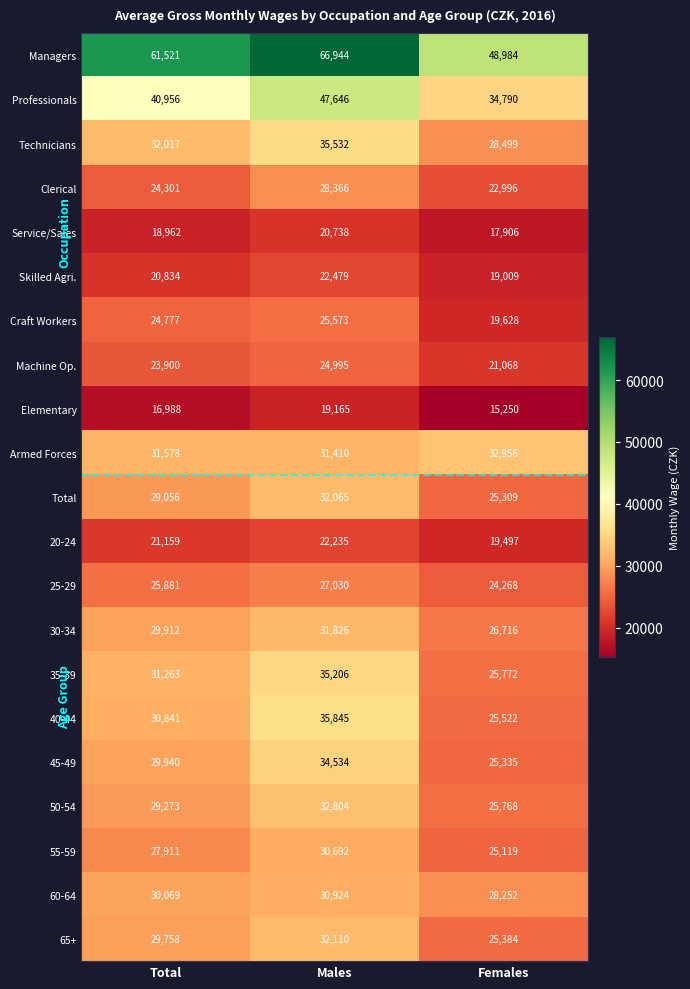

At how many categories does at least one series exceed 20872?

3